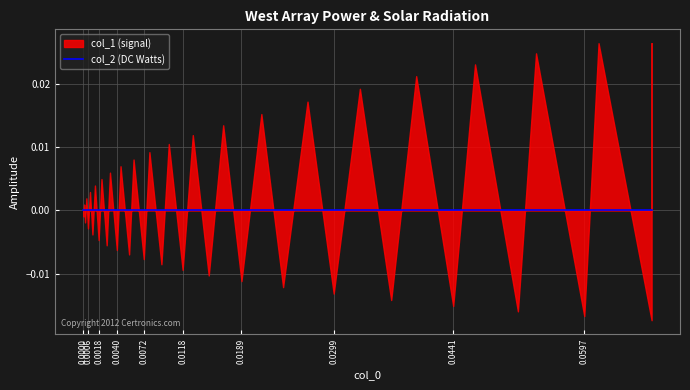

At which category is the sum across all series the highest?

37